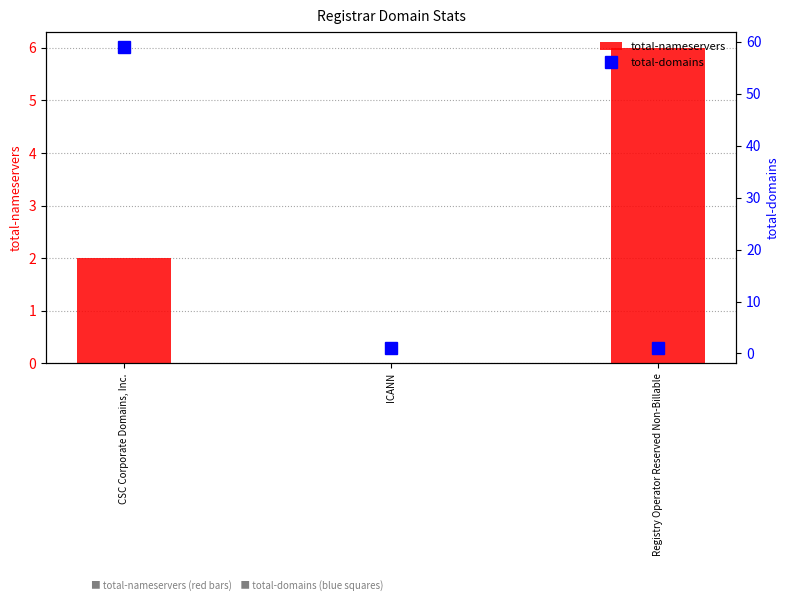

Which category has the highest value in the total-nameservers series?

Registry Operator Reserved Non-Billable